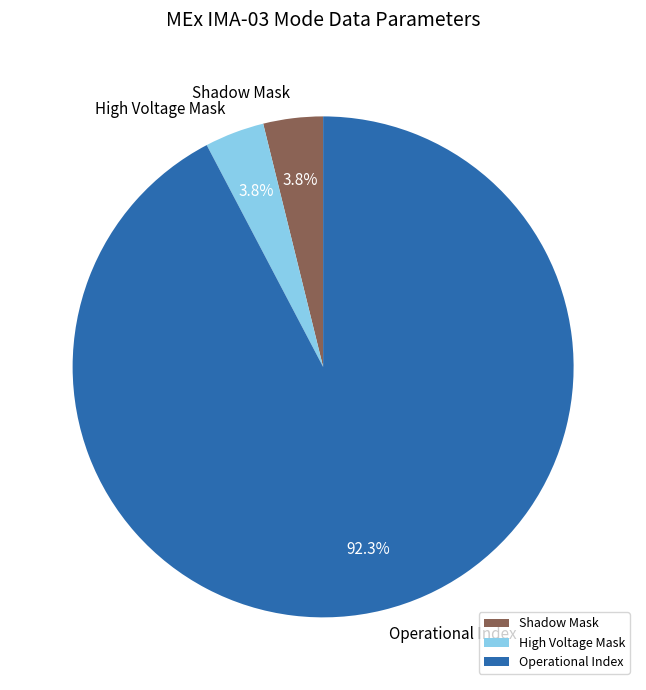

Which category has the biggest portion of the pie?

Operational Index